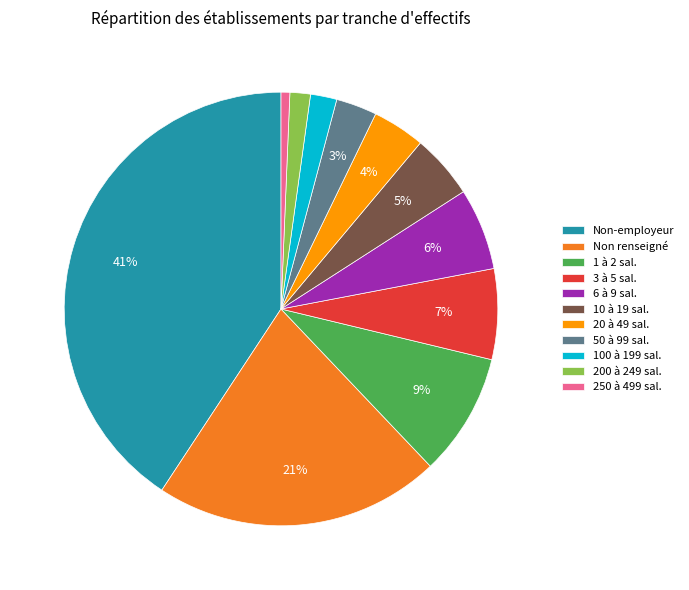

To the nearest percent, what is the difference between the largest and smallest slice percentages?

40%